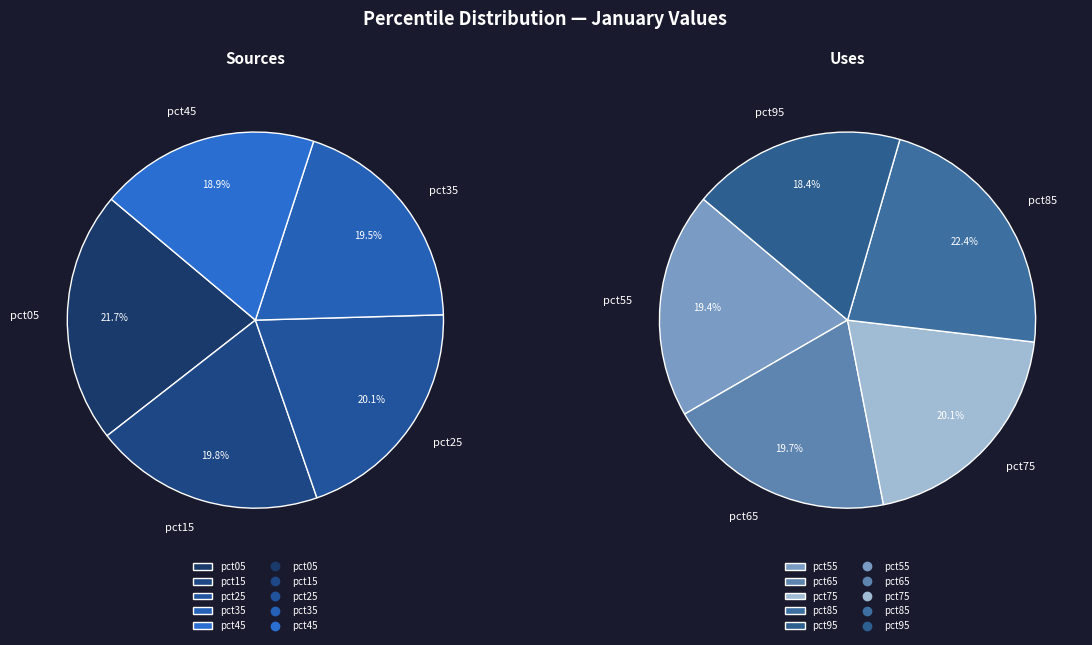

What is the largest slice in the pie chart?

pct85